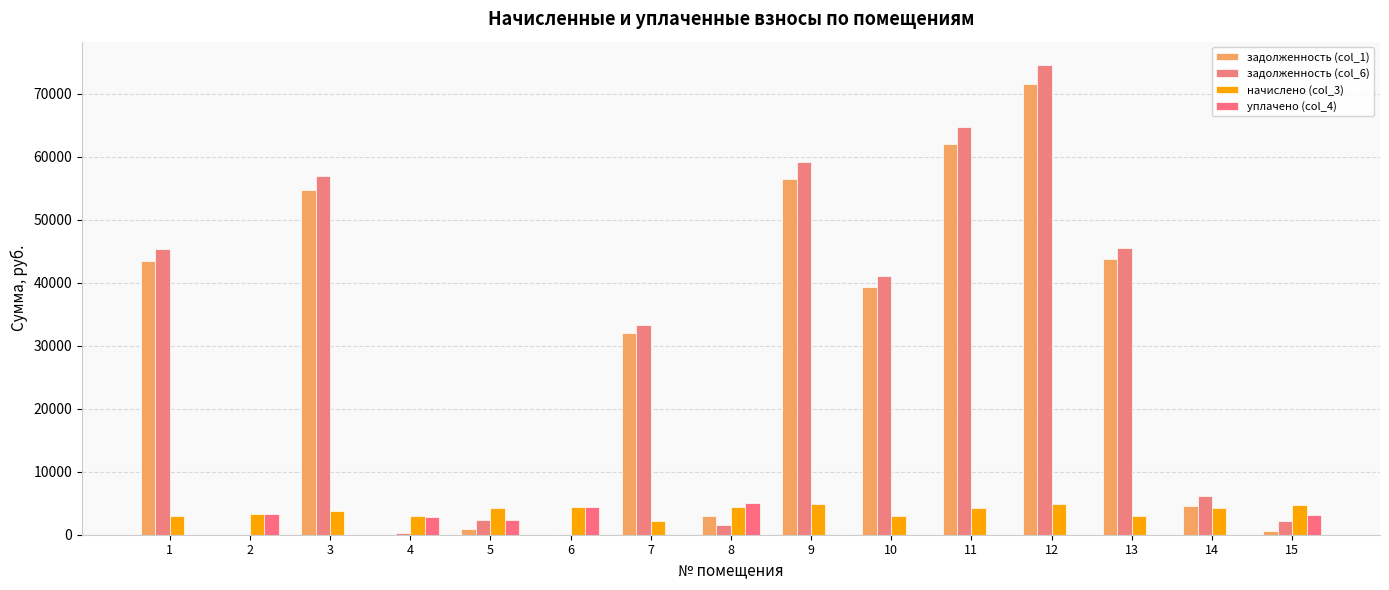

List the labels in order of уплачено (col_4) value, smallest first.

1, 3, 7, 9, 10, 11, 12, 13, 14, 5, 4, 15, 2, 6, 8